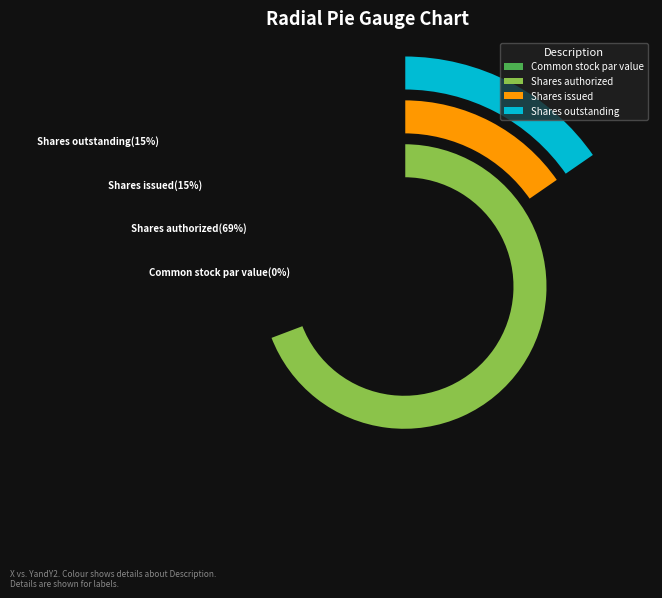

To the nearest percent, what is the combined percentage of Shares outstanding and Shares authorized?

85%